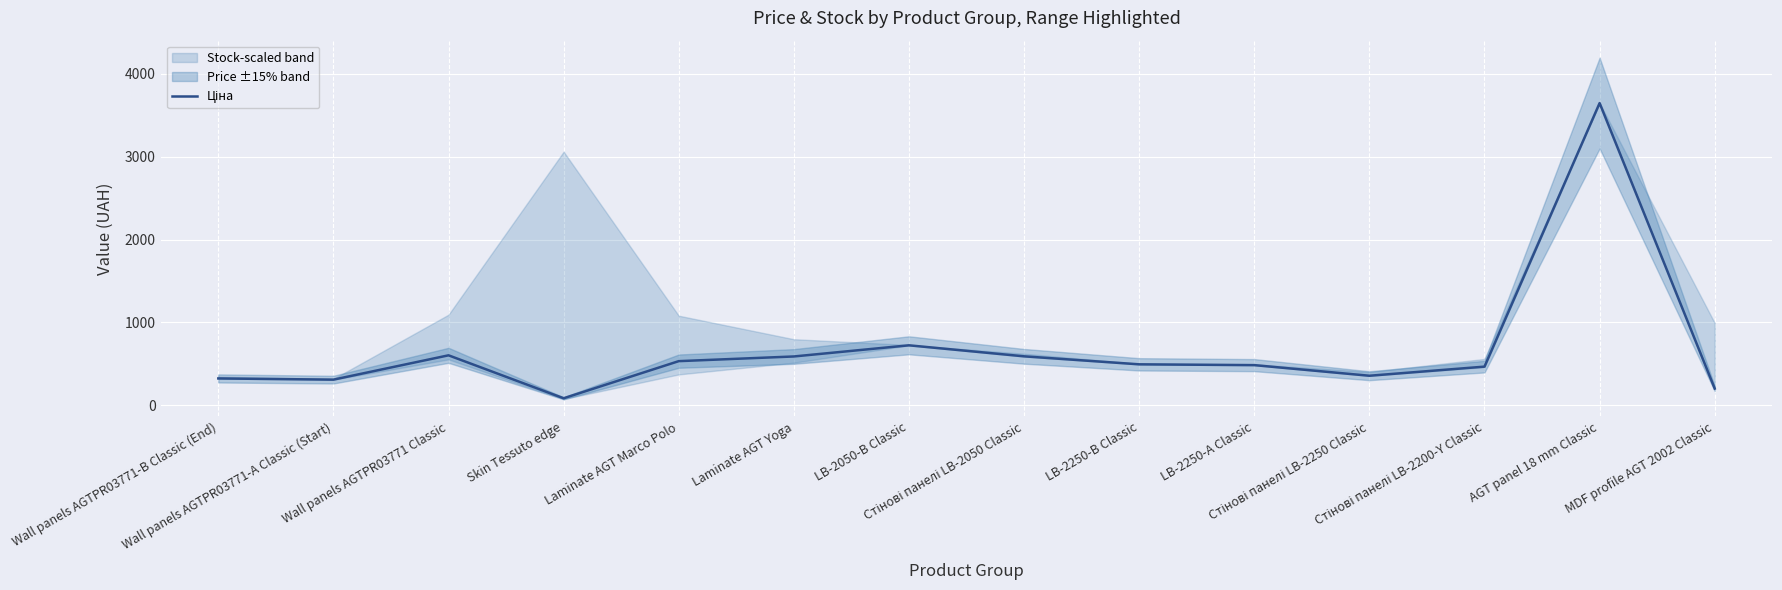

What is the minimum value shown in the chart?

85.6